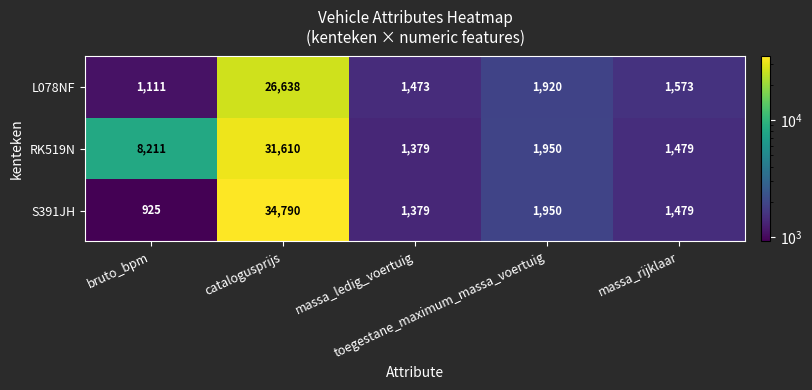

List the series in order of their peak value, highest first.

S391JH, RK519N, L078NF